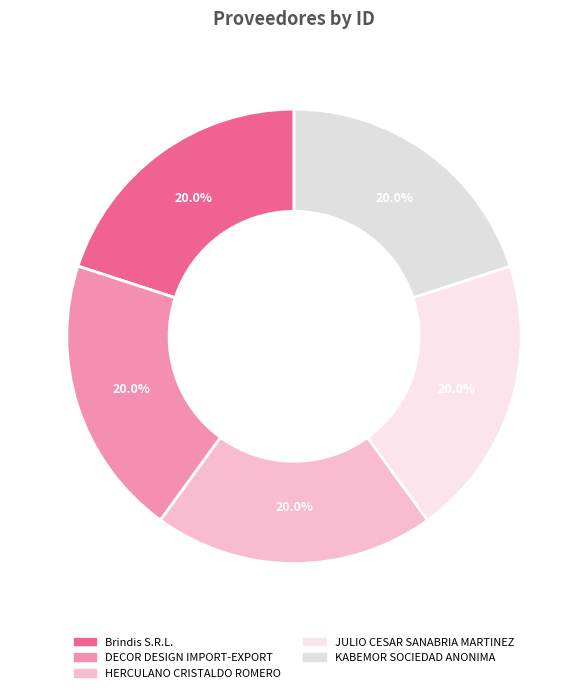

The Brindis S.R.L. slice represents 20% of the pie. True or false?

True